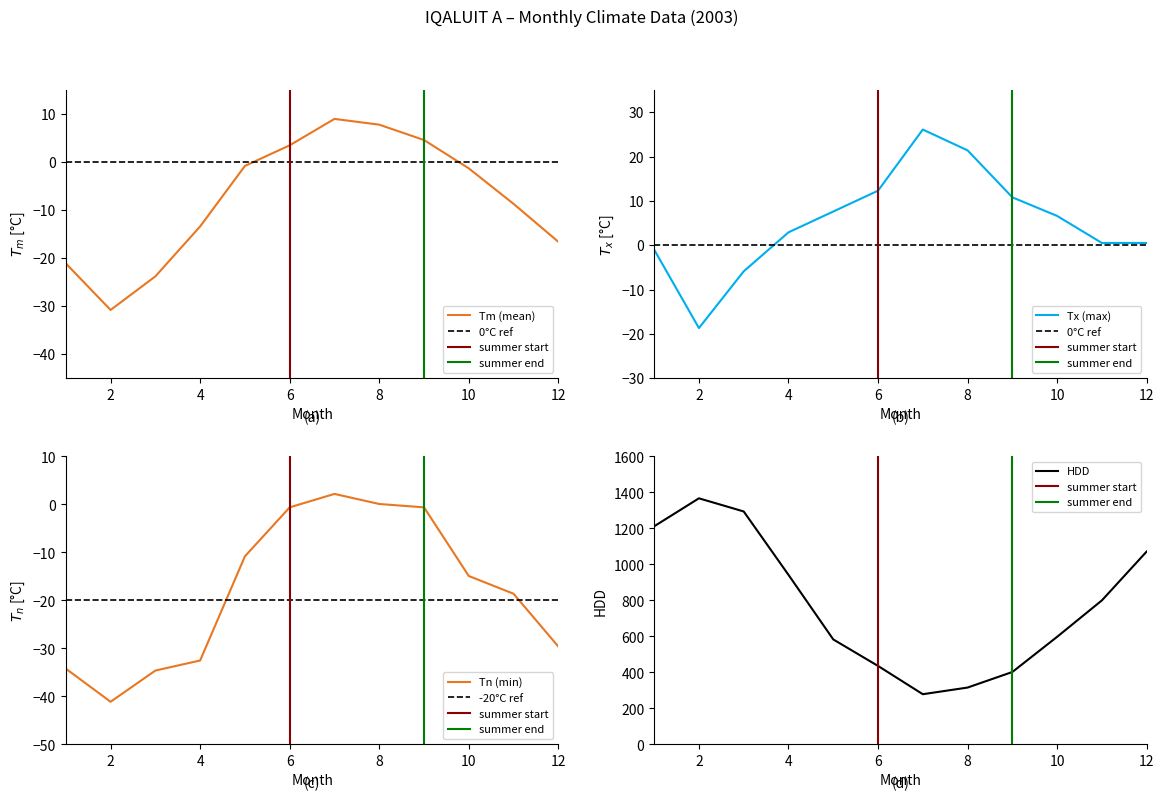

What is the maximum value for HDD?

1367.6